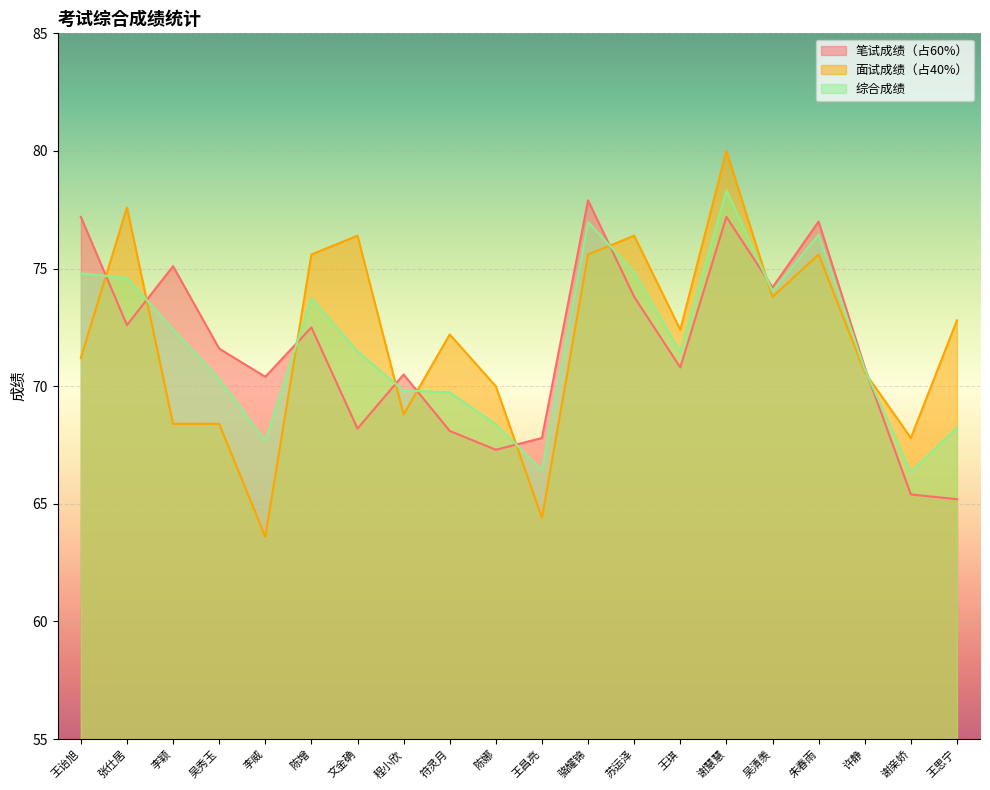

True or false: 面试成绩（占40%） has more than 1 interior local peaks.

True